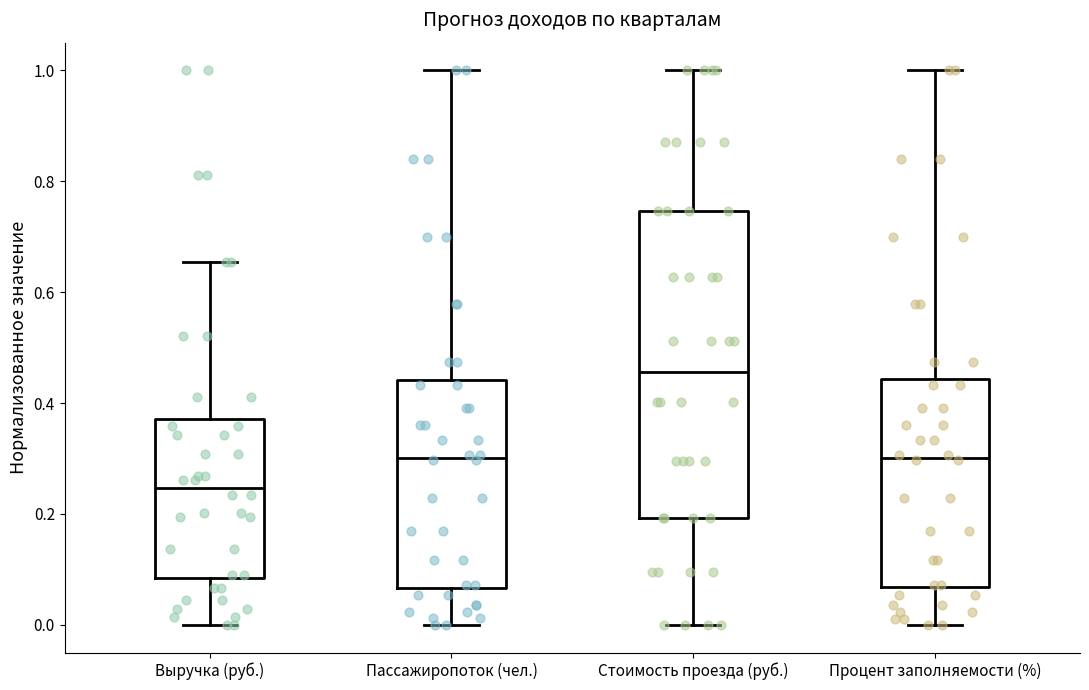

Where does the lower whisker of the box for Процент заполняемости (%) end on the y-axis? The values are not printed on the chart, so give them approximately, as read against the axis.

0.00